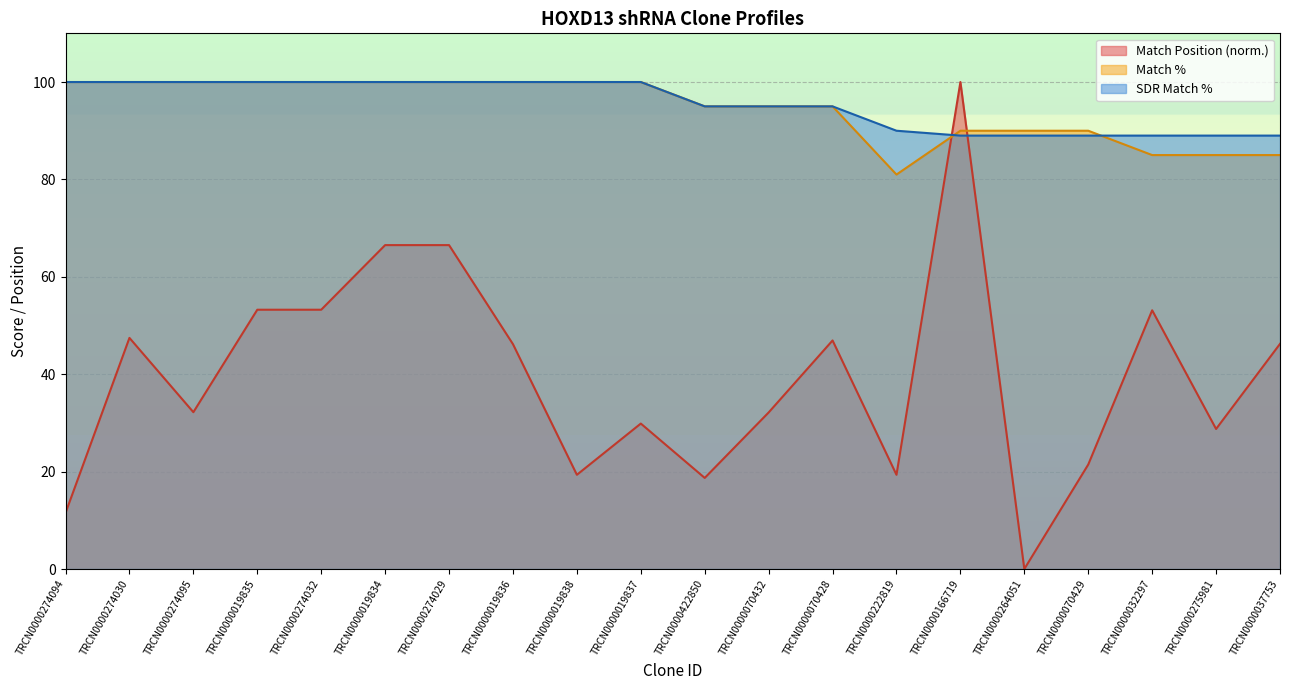

Which category has the highest value in the Match Position series?

TRCN0000166719